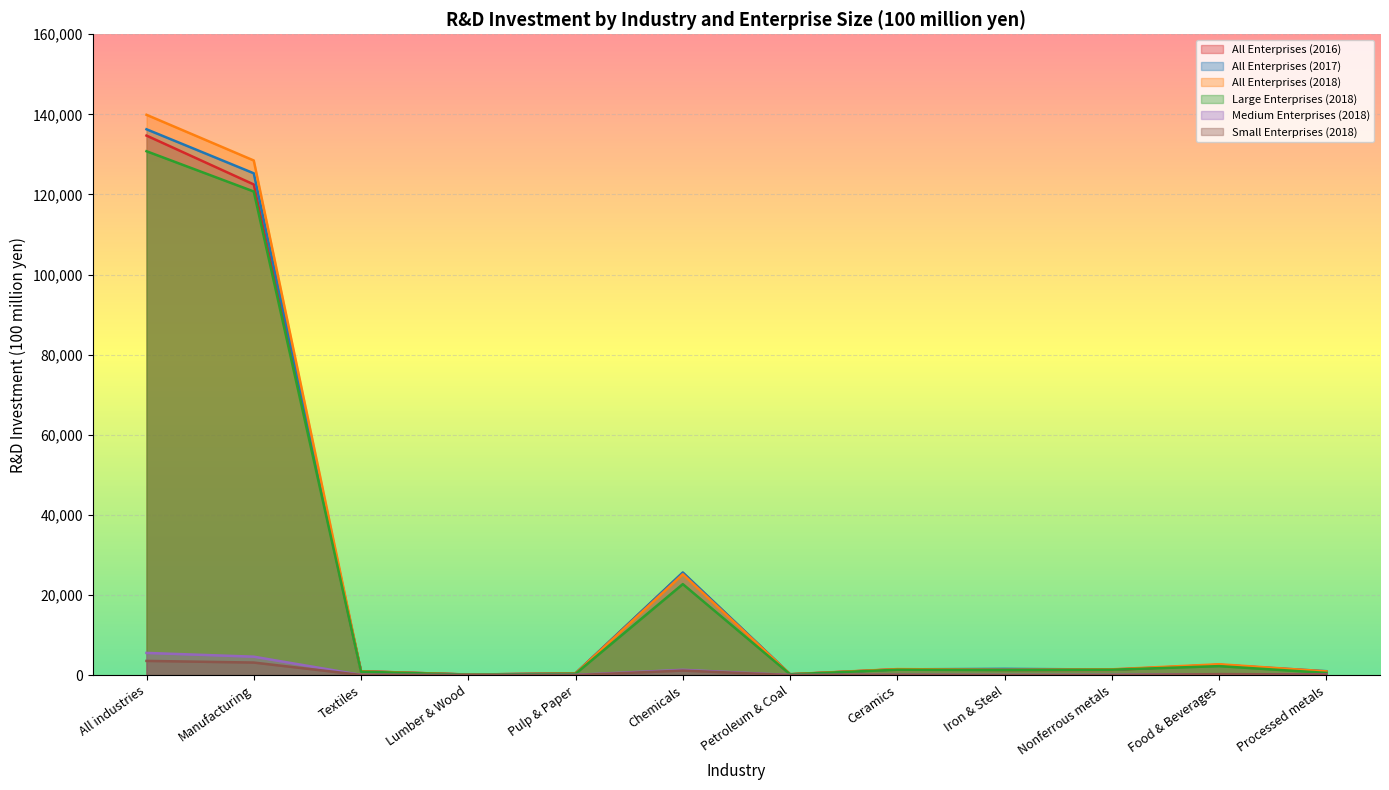

What is the label of the 4th point from the right?

Iron & Steel